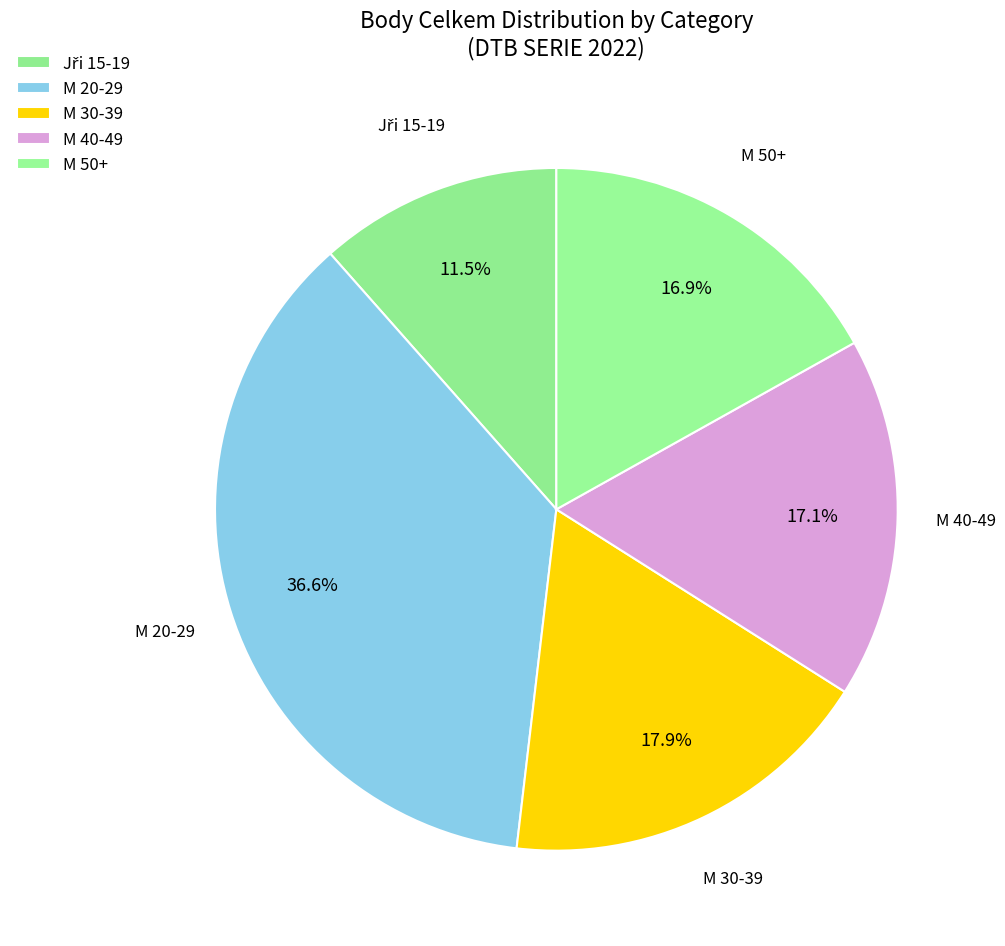

True or false: M 30-39 accounts for 18% of the total.

True